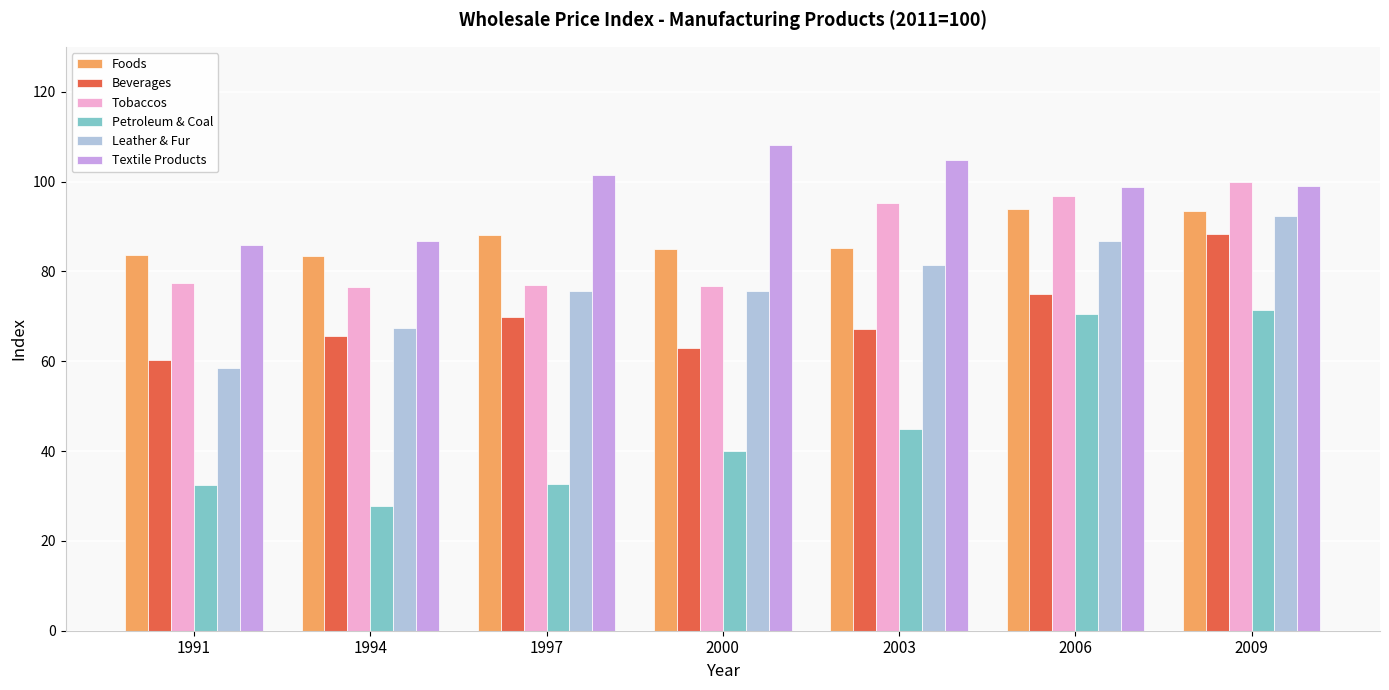

At which category is the sum across all series the highest?

2009